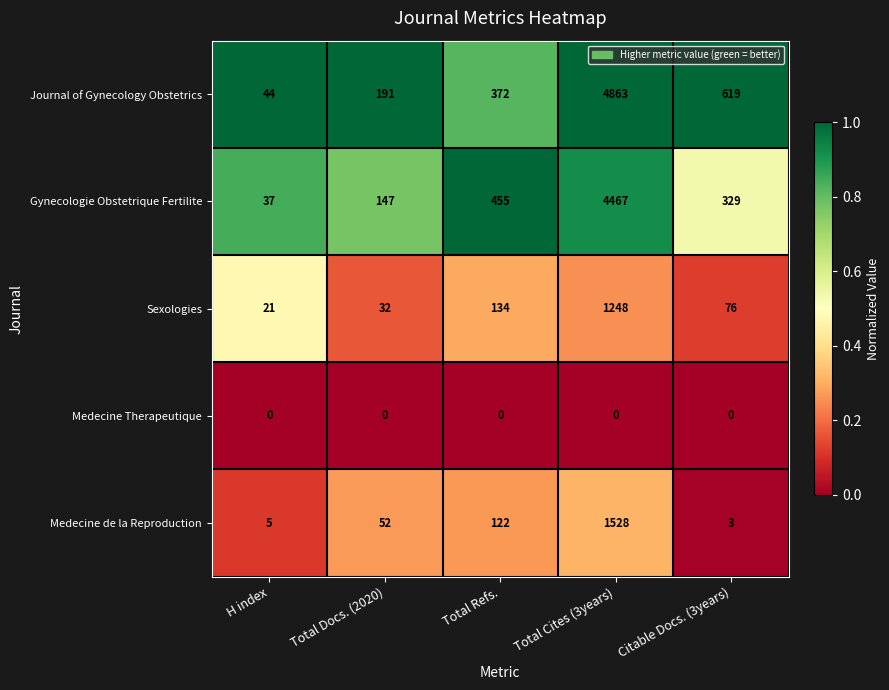

Where is Gynecologie Obstetrique Fertilite nearest to the value 2252?

Total Refs.